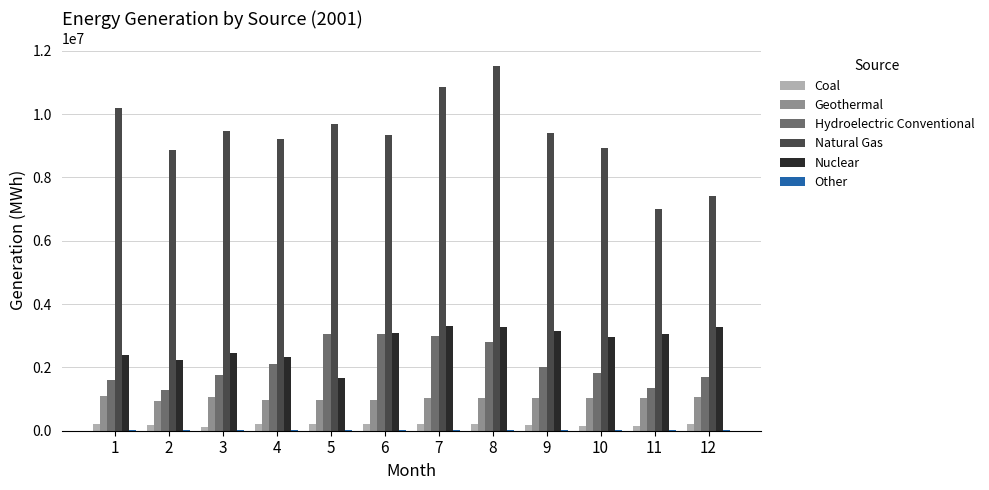

Which series has the largest total across all categories?

Natural Gas